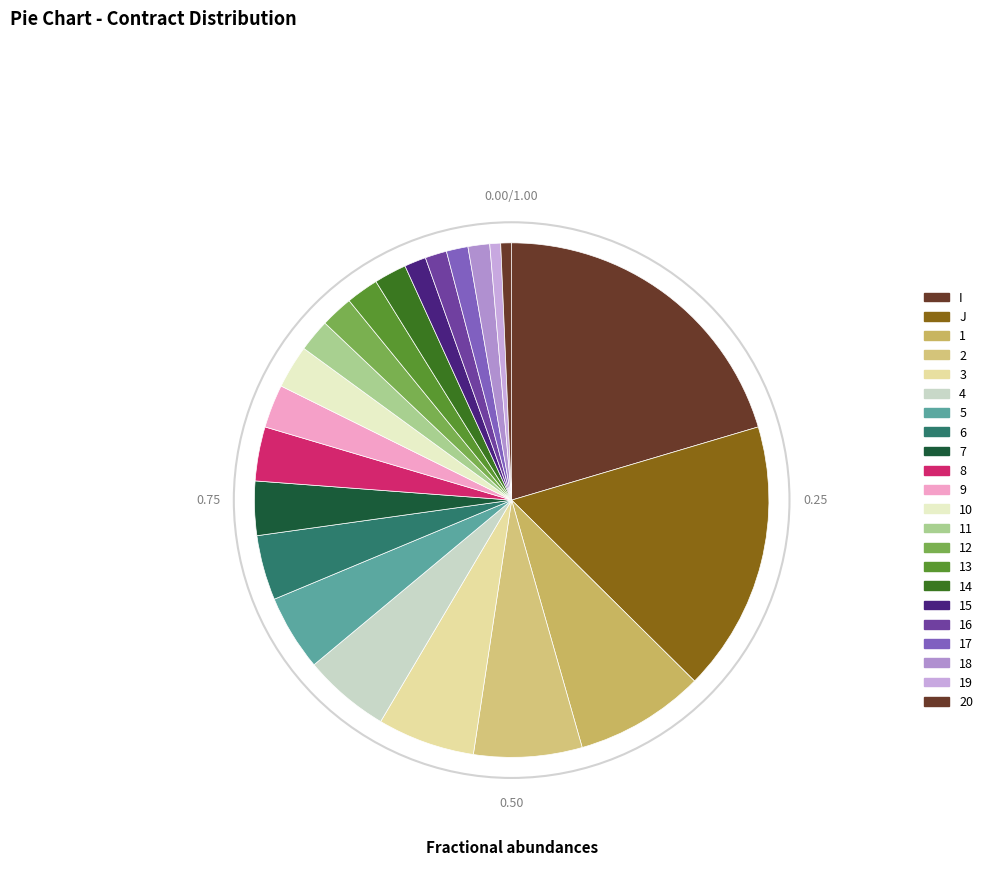

Count the number of slices in the pie.

22